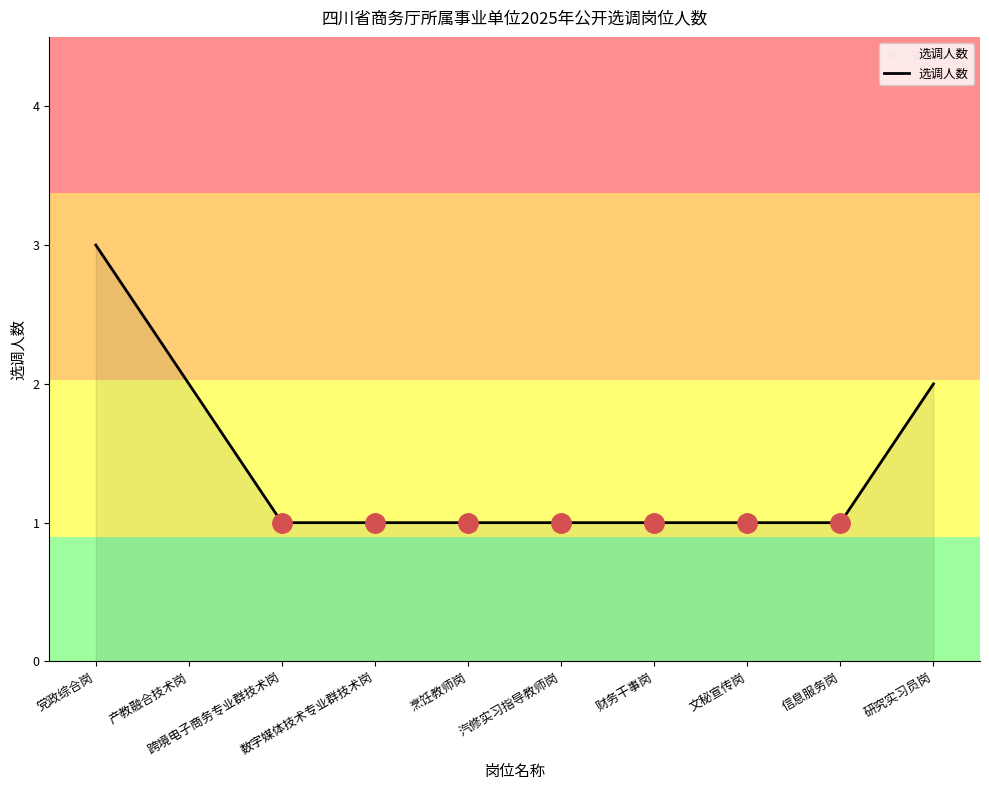

Reading left to right, transcribe all the data shown in this chart.

3	2	1	1	1	1	1	1	1	2